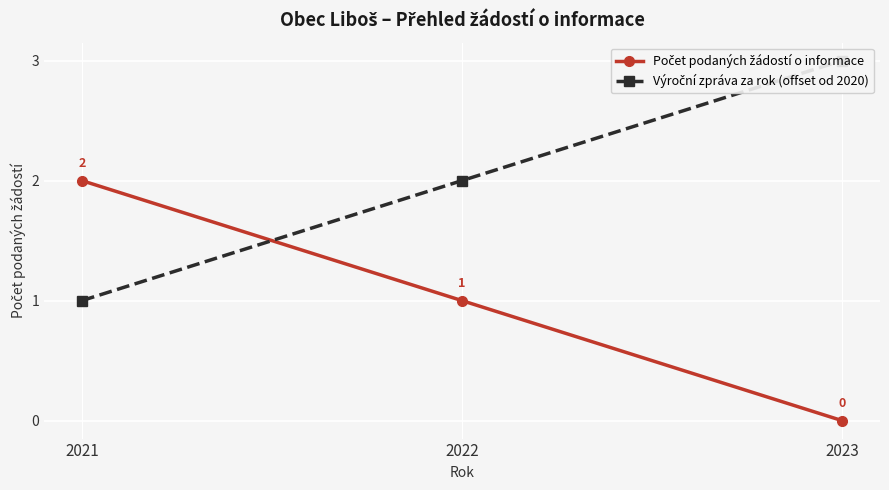

Is it true that Počet podaných žádostí o informace equals 1 at 2023?

False